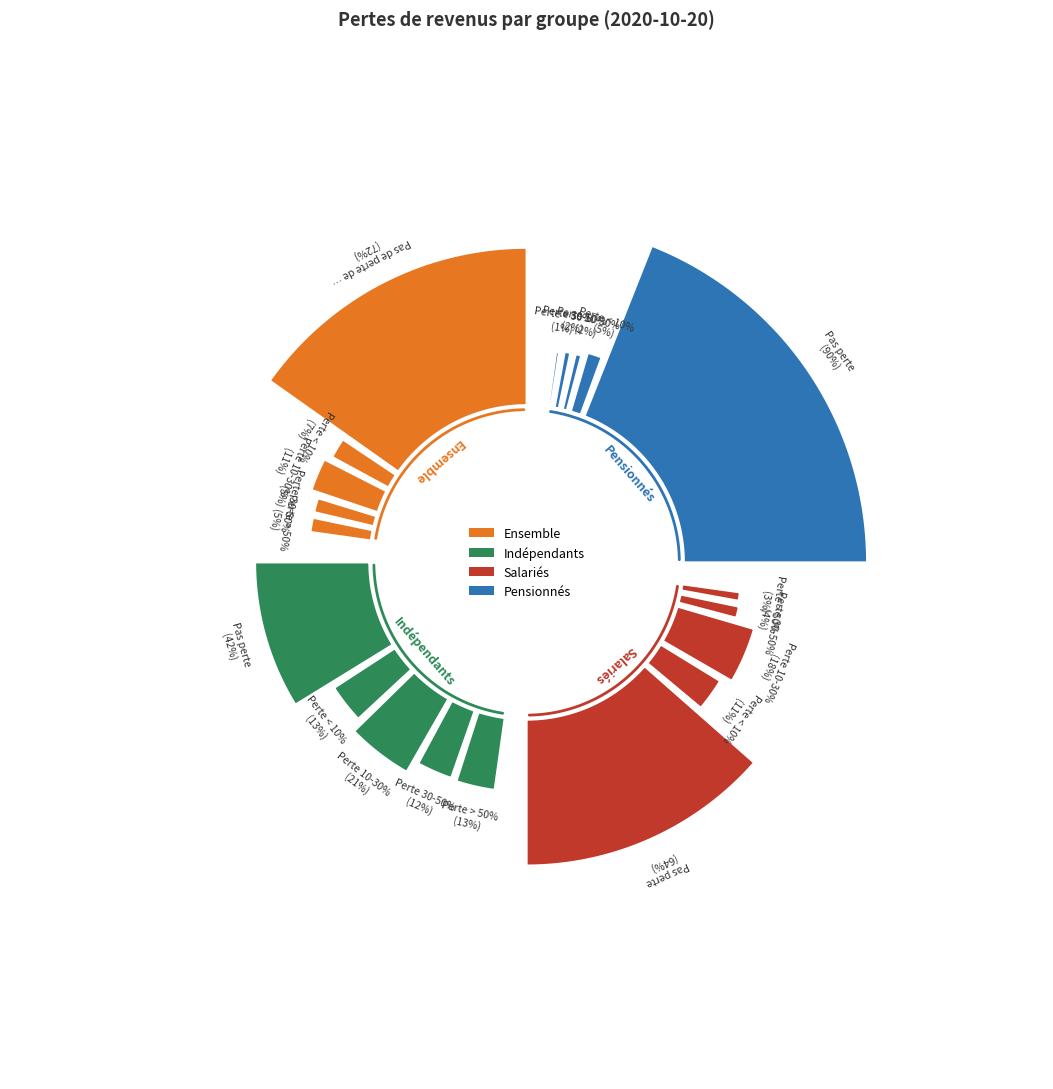

What is the smallest slice in the pie chart?

Perte de revenus entre 30 et 50%